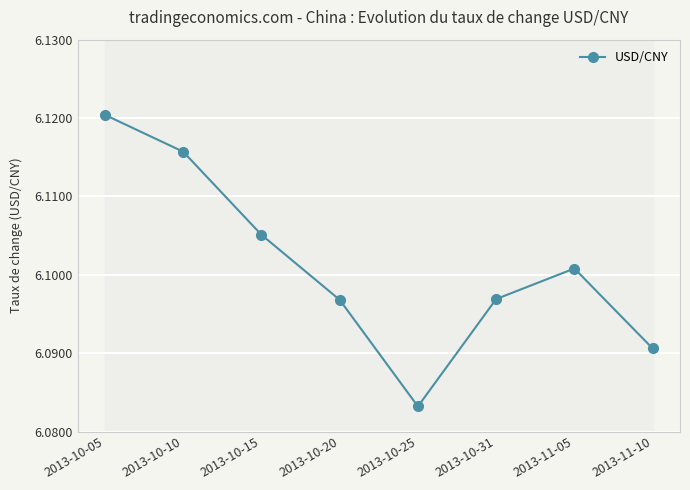

What is the approximate value at 2013-10-05?

6.1